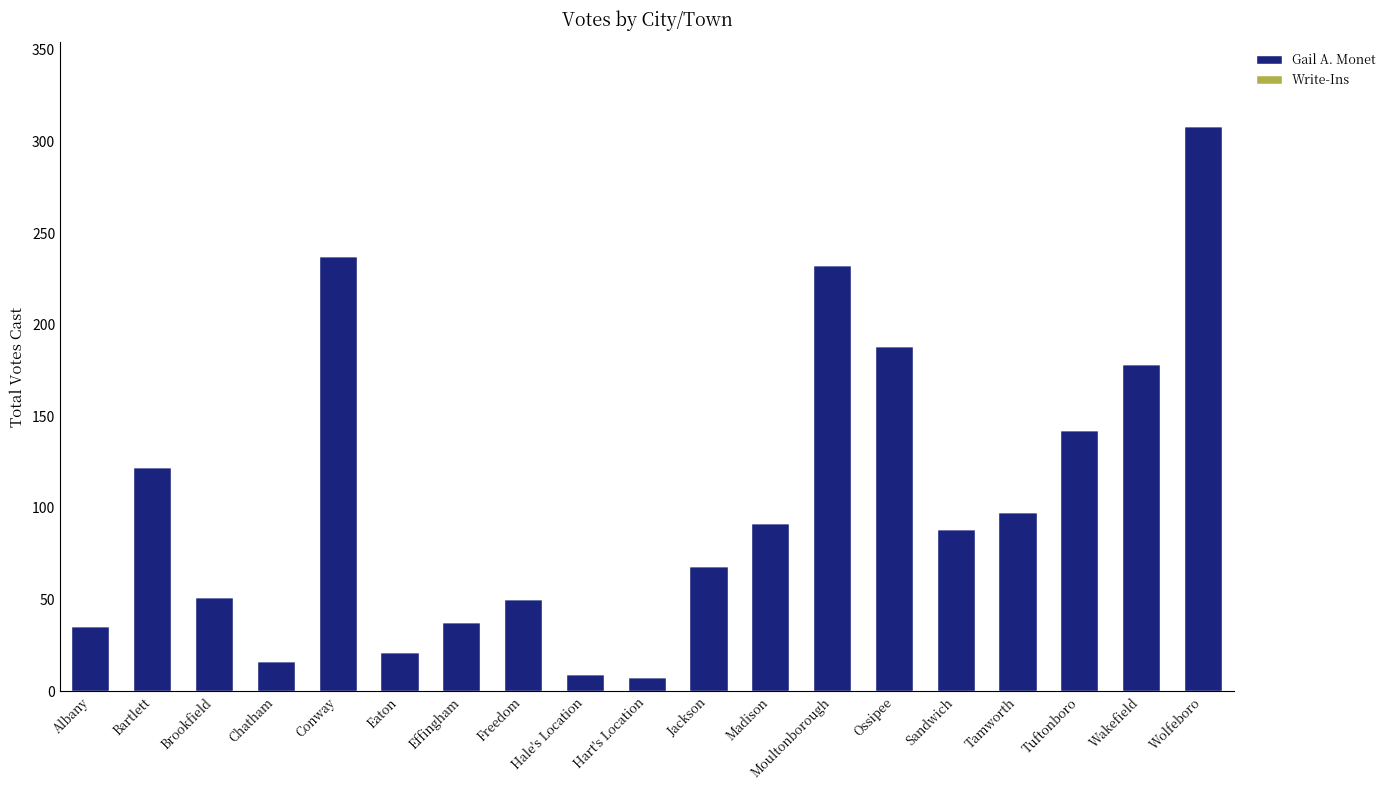

What is the difference between the maximum and minimum values?

301